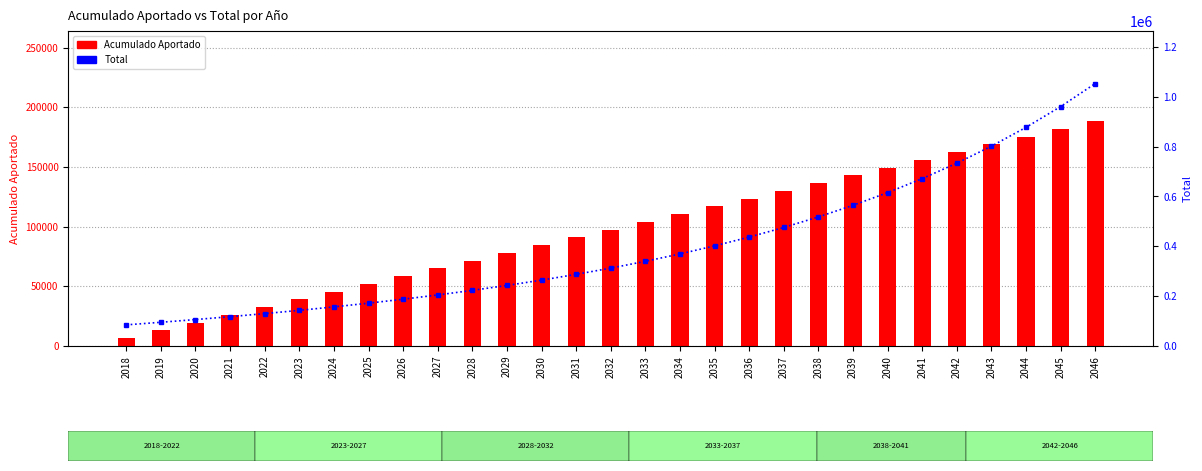

At which category is the sum across all series the highest?

2046